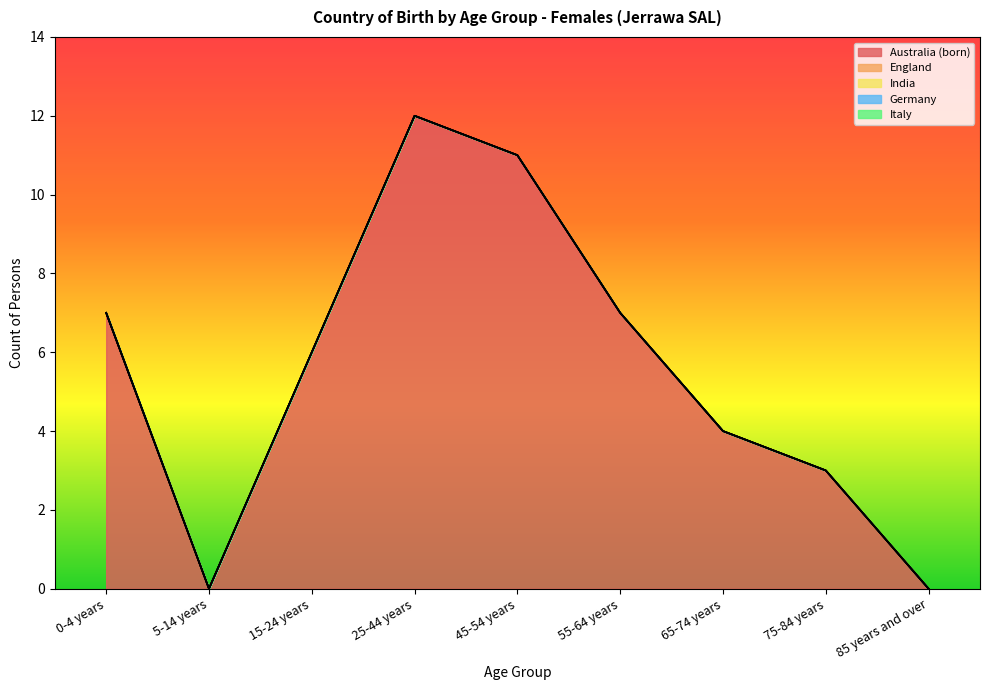

Is the value of Germany at 55-64 years greater than the value of Australia (born) at 75-84 years?

No